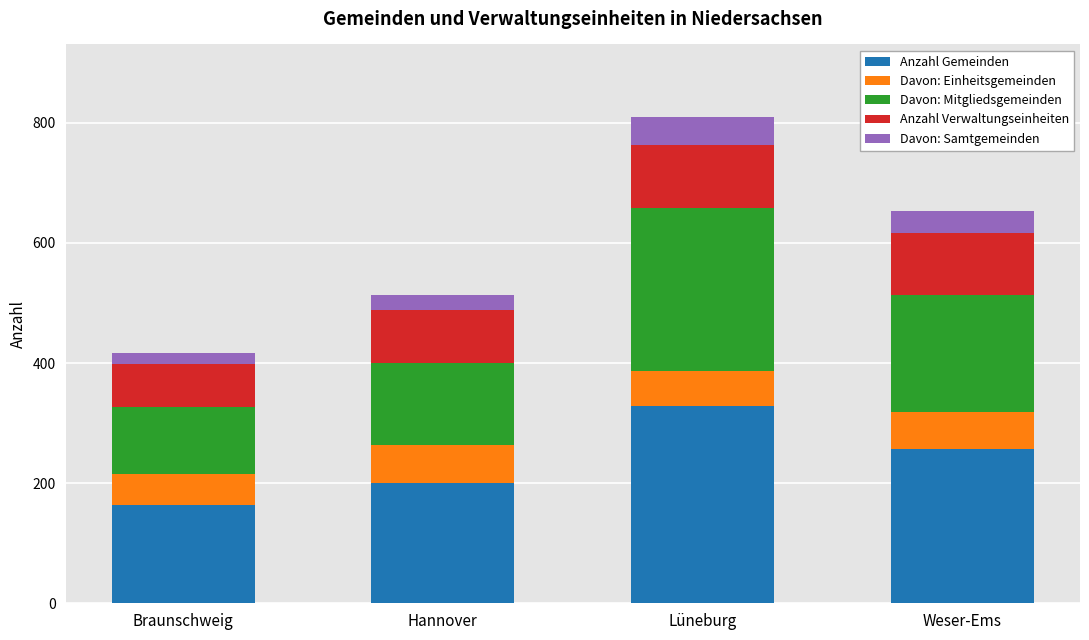

What is the total value across all series at Weser-Ems?

653